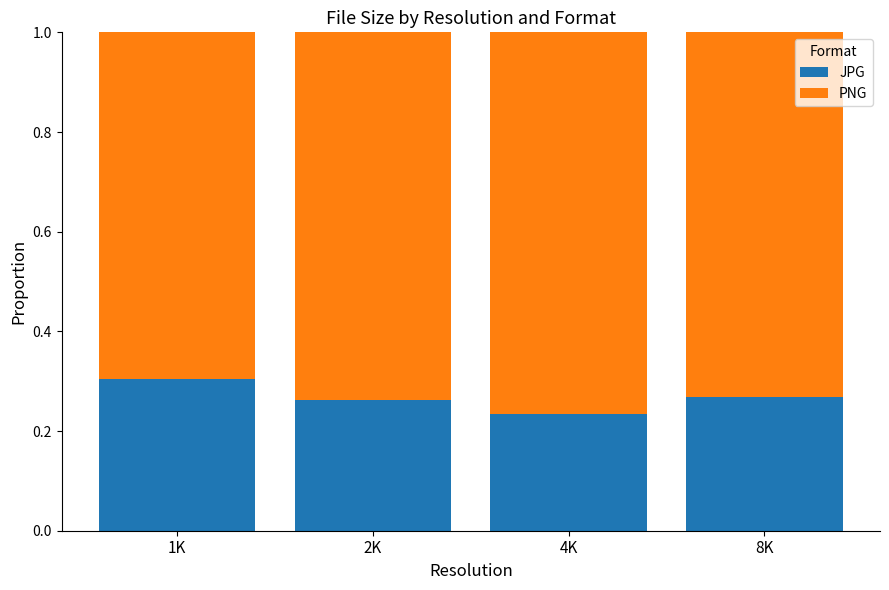

Where is JPG nearest to the value 0?

4K